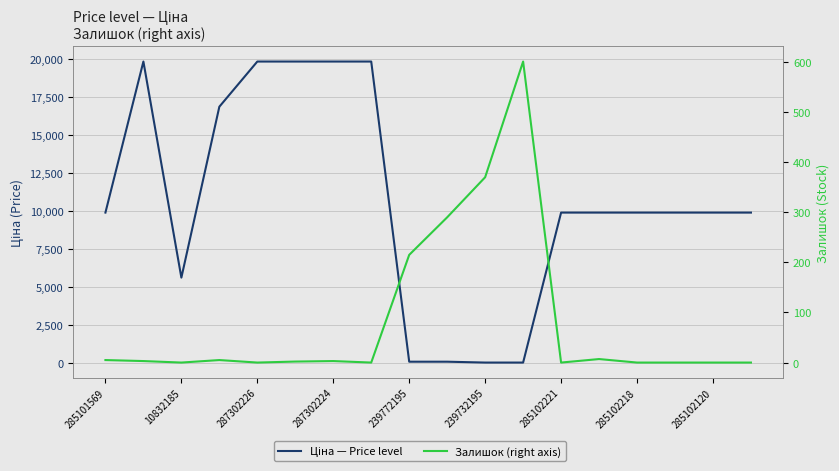

True or false: Ціна — Price level and Залишок (right axis) cross at least once.

True